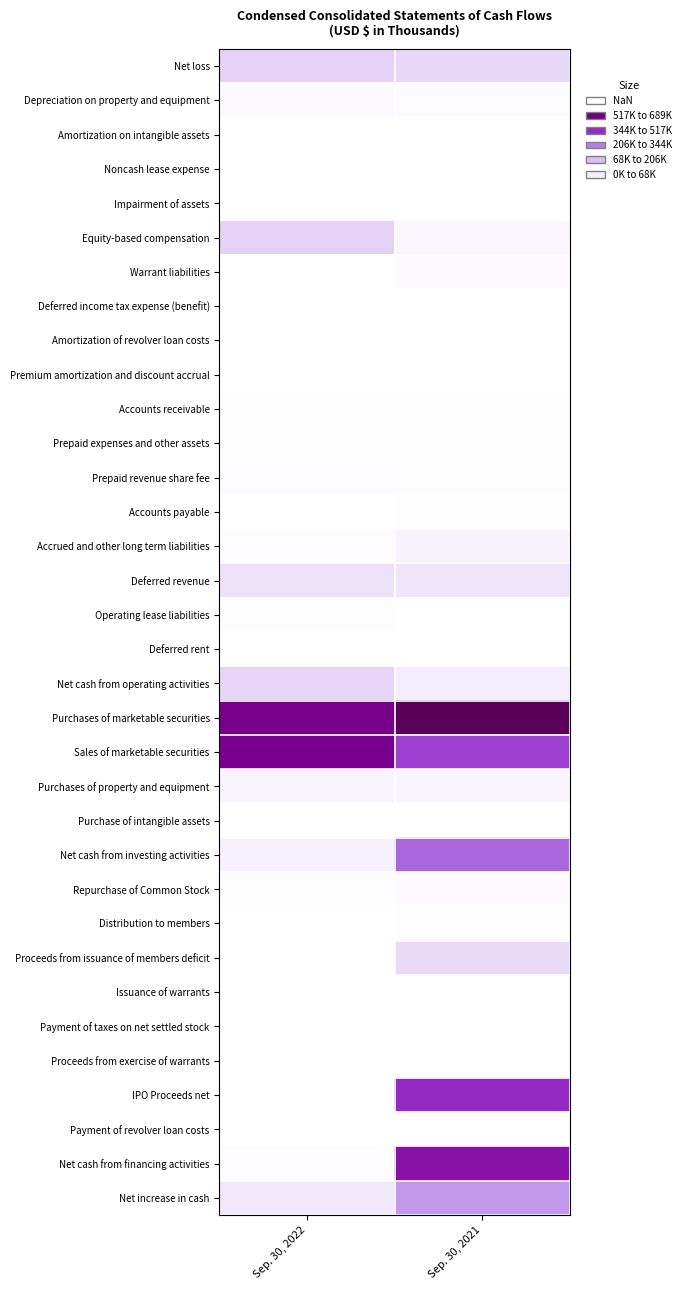

Reading left to right, extract all data points from this chart.

Net loss: Sep. 30, 2022=96676	Sep. 30, 2021=84014
Depreciation on property and equipment: Sep. 30, 2022=10792	Sep. 30, 2021=9179
Amortization on intangible assets: Sep. 30, 2022=2450	Sep. 30, 2021=11
Noncash lease expense: Sep. 30, 2022=2245	Sep. 30, 2021=0
Impairment of assets: Sep. 30, 2022=1217	Sep. 30, 2021=0
Equity-based compensation: Sep. 30, 2022=98488	Sep. 30, 2021=20642
Warrant liabilities: Sep. 30, 2022=0	Sep. 30, 2021=12796
Deferred income tax expense (benefit): Sep. 30, 2022=593	Sep. 30, 2021=0
Amortization of revolver loan costs: Sep. 30, 2022=598	Sep. 30, 2021=558
Premium amortization and discount accrual: Sep. 30, 2022=104	Sep. 30, 2021=0
Accounts receivable: Sep. 30, 2022=3229	Sep. 30, 2021=3009
Prepaid expenses and other assets: Sep. 30, 2022=3138	Sep. 30, 2021=3818
Prepaid revenue share fee: Sep. 30, 2022=5738	Sep. 30, 2021=3445
Accounts payable: Sep. 30, 2022=771	Sep. 30, 2021=2796
Accrued and other long term liabilities: Sep. 30, 2022=6434	Sep. 30, 2021=28615
Deferred revenue: Sep. 30, 2022=67166	Sep. 30, 2021=58047
Operating lease liabilities: Sep. 30, 2022=2845	Sep. 30, 2021=0
Deferred rent: Sep. 30, 2022=0	Sep. 30, 2021=381
Net cash from operating activities: Sep. 30, 2022=89030	Sep. 30, 2021=37977
Purchases of marketable securities: Sep. 30, 2022=581263	Sep. 30, 2021=689789
Sales of marketable securities: Sep. 30, 2022=572784	Sep. 30, 2021=392066
Purchases of property and equipment: Sep. 30, 2022=23073	Sep. 30, 2021=22042
Purchase of intangible assets: Sep. 30, 2022=336	Sep. 30, 2021=713
Net cash from investing activities: Sep. 30, 2022=31888	Sep. 30, 2021=320478
Repurchase of Common Stock: Sep. 30, 2022=4902	Sep. 30, 2021=11744
Distribution to members: Sep. 30, 2022=171	Sep. 30, 2021=4128
Proceeds from issuance of members deficit: Sep. 30, 2022=0	Sep. 30, 2021=80277
Issuance of warrants: Sep. 30, 2022=0	Sep. 30, 2021=289
Payment of taxes on net settled stock: Sep. 30, 2022=2381	Sep. 30, 2021=0
Proceeds from exercise of warrants: Sep. 30, 2022=0	Sep. 30, 2021=2575
IPO Proceeds net: Sep. 30, 2022=297	Sep. 30, 2021=437494
Payment of revolver loan costs: Sep. 30, 2022=0	Sep. 30, 2021=718
Net cash from financing activities: Sep. 30, 2022=7751	Sep. 30, 2021=504045
Net increase in cash: Sep. 30, 2022=49391	Sep. 30, 2021=221544